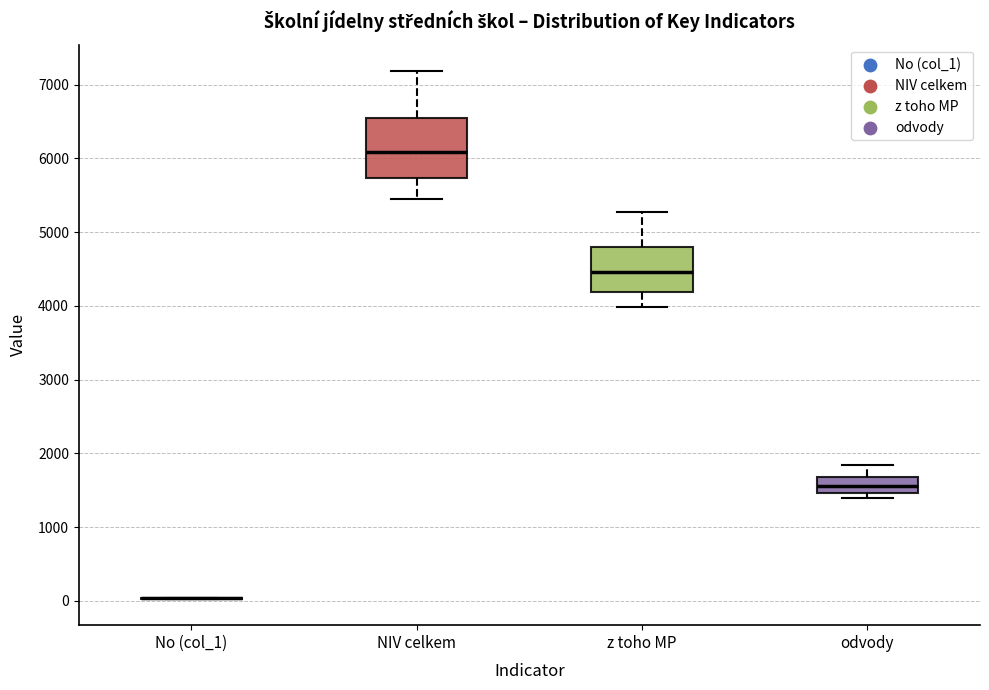

Reading left to right, read every box against the y-axis: the position of its median line, the range the box covers, and the ends of its whiskers. The values are not printed on the chart, so give them approximately, as read against the axis.

No (col_1): box collapsed to a line at 0, whiskers 0 to 0
NIV celkem: median 6100, box 5700 to 6600, whiskers 5500 to 7200
z toho MP: median 4500, box 4200 to 4800, whiskers 4000 to 5300
odvody: median 1600, box 1500 to 1700, whiskers 1400 to 1800